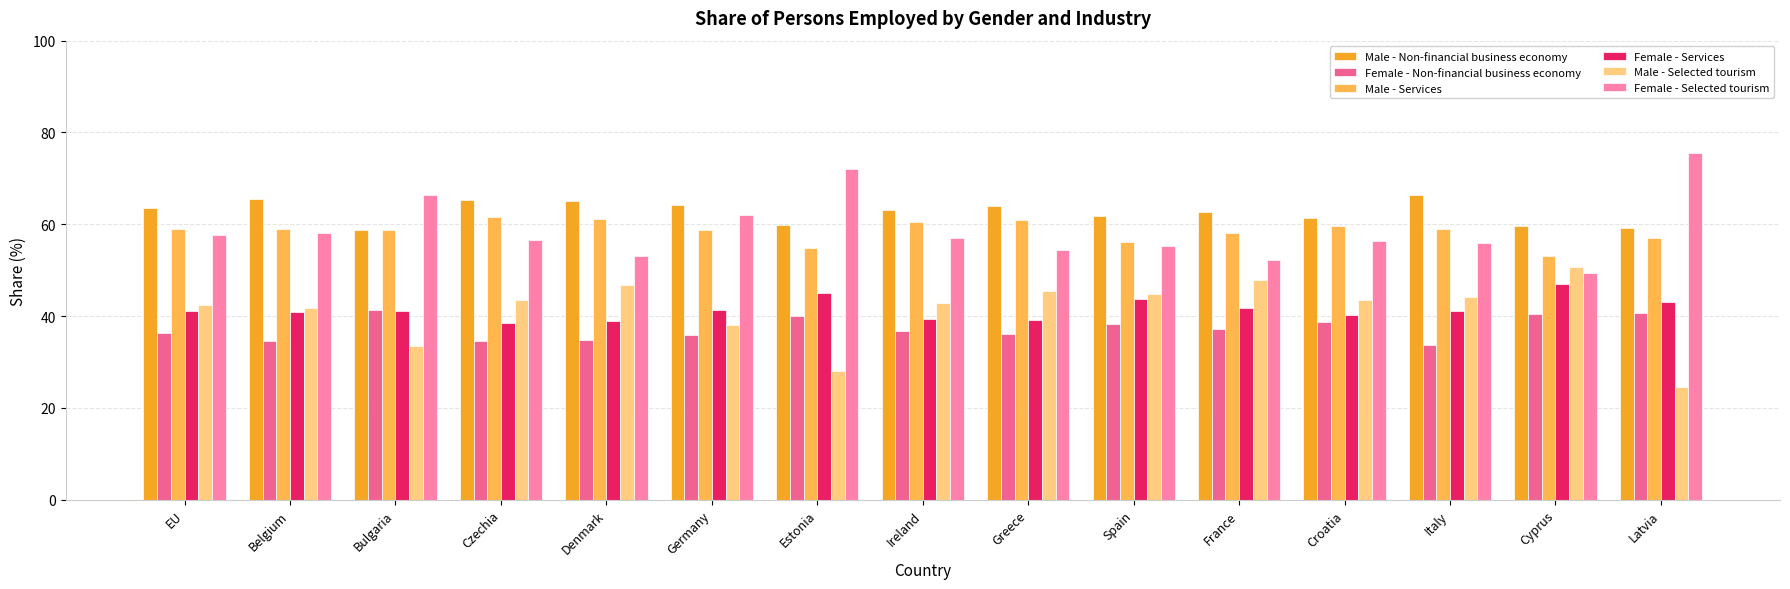

The Male - Selected tourism series shows 16.7 at Croatia. True or false?

False